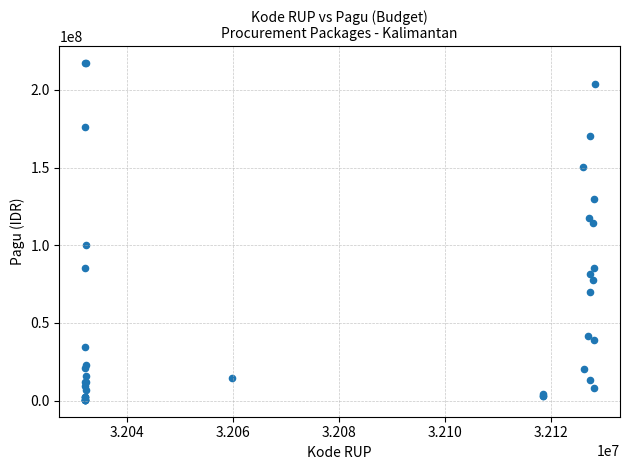

What Y value in the scatter plot is closest to 108830000?

114296000